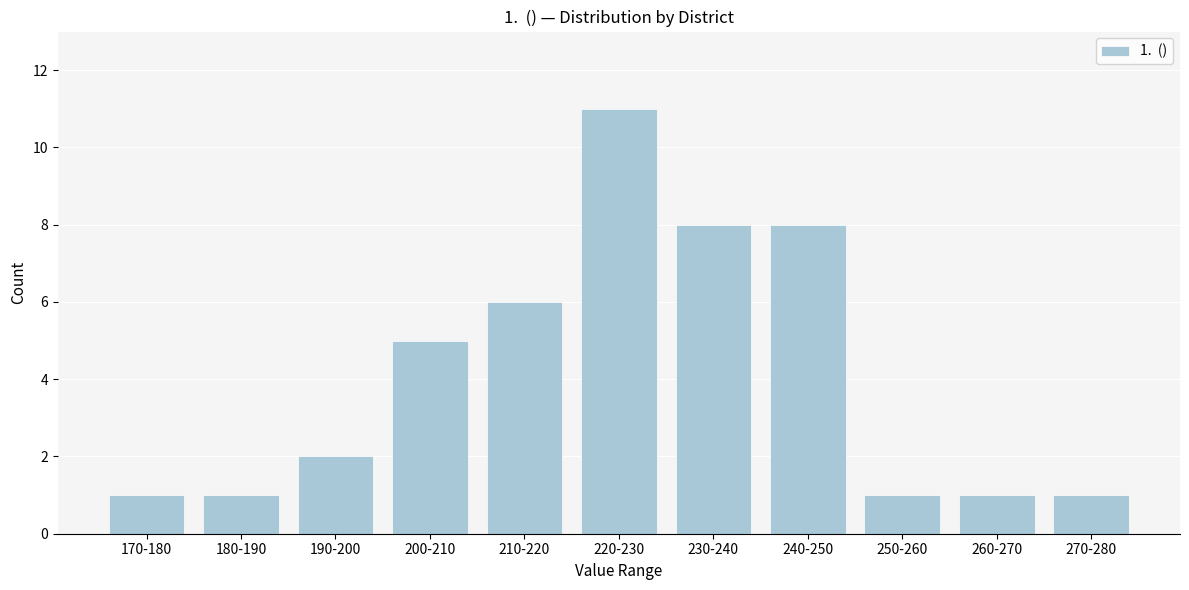

Reading left to right, what are all the values shown in this chart?

1	1	2	5	6	11	8	8	1	1	1